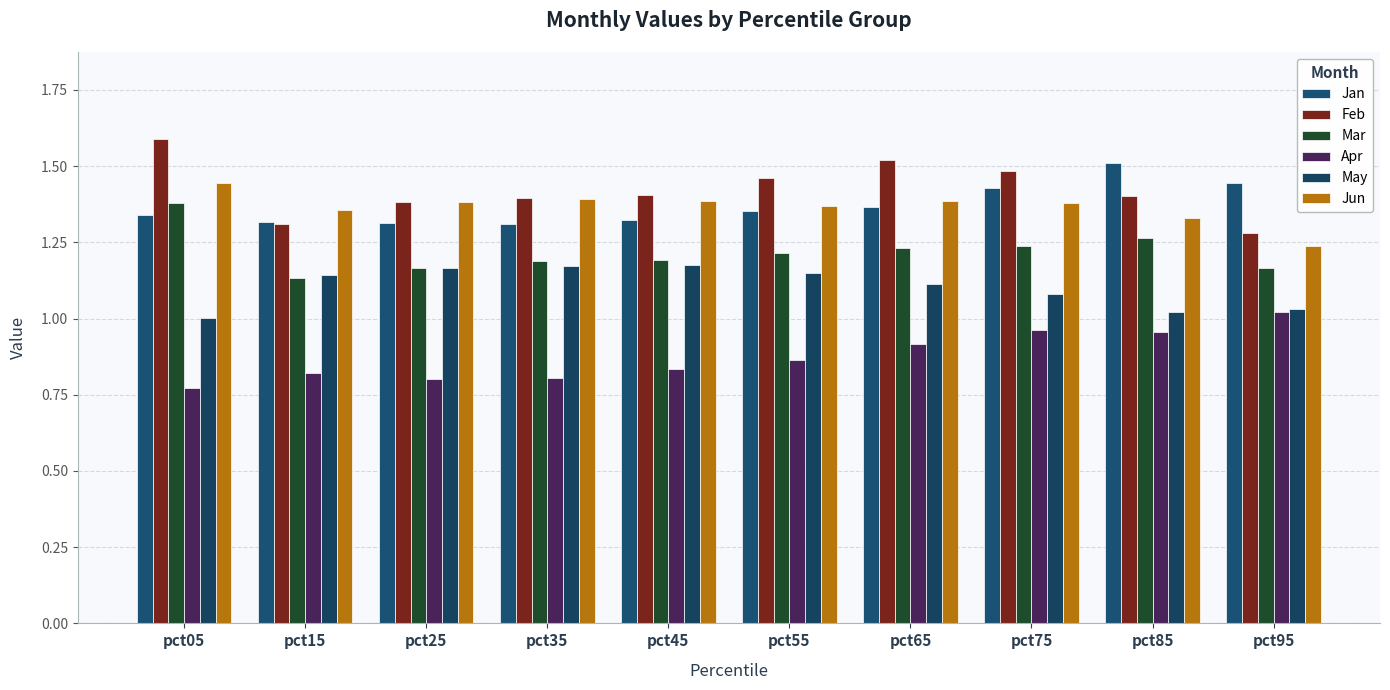

Count the Mar values in the range 1 to 2.

10